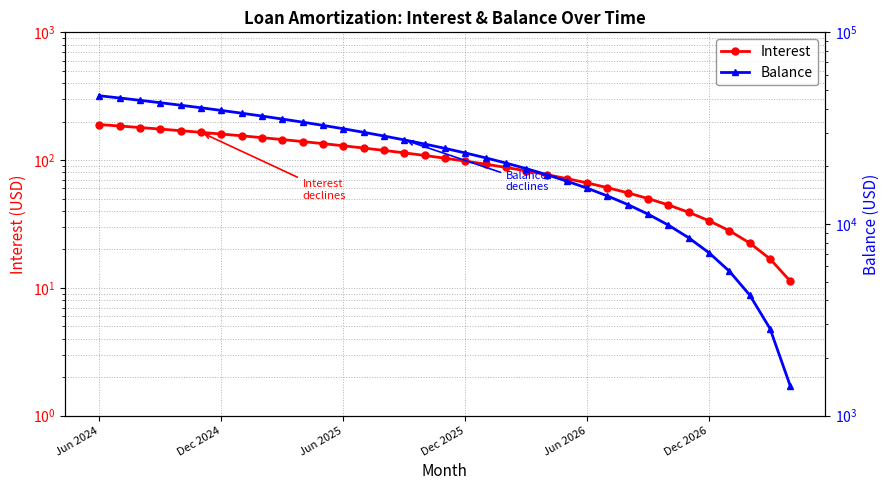

At which label does Balance first exceed 24805?

Jun 2024